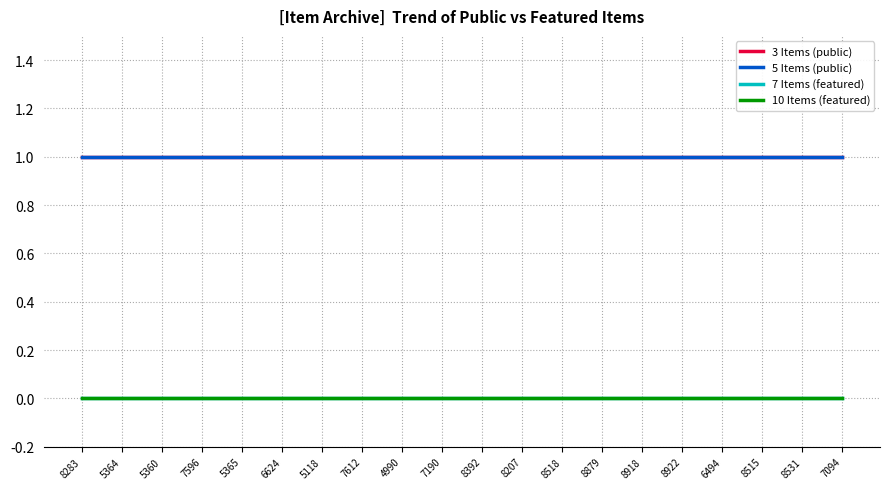

True or false: 7 Items (featured) and 10 Items (featured) intersect in this chart.

False